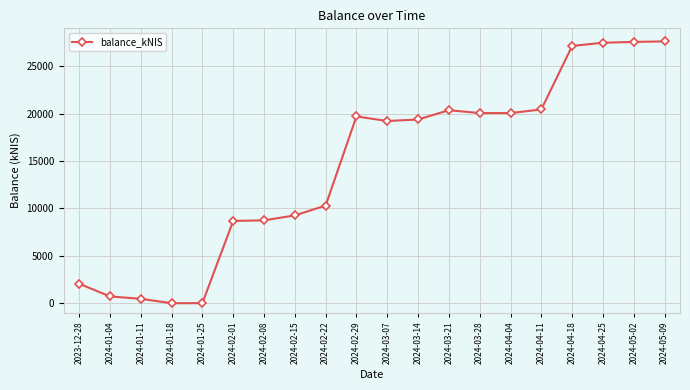

What is the greatest value displayed?

27624.5